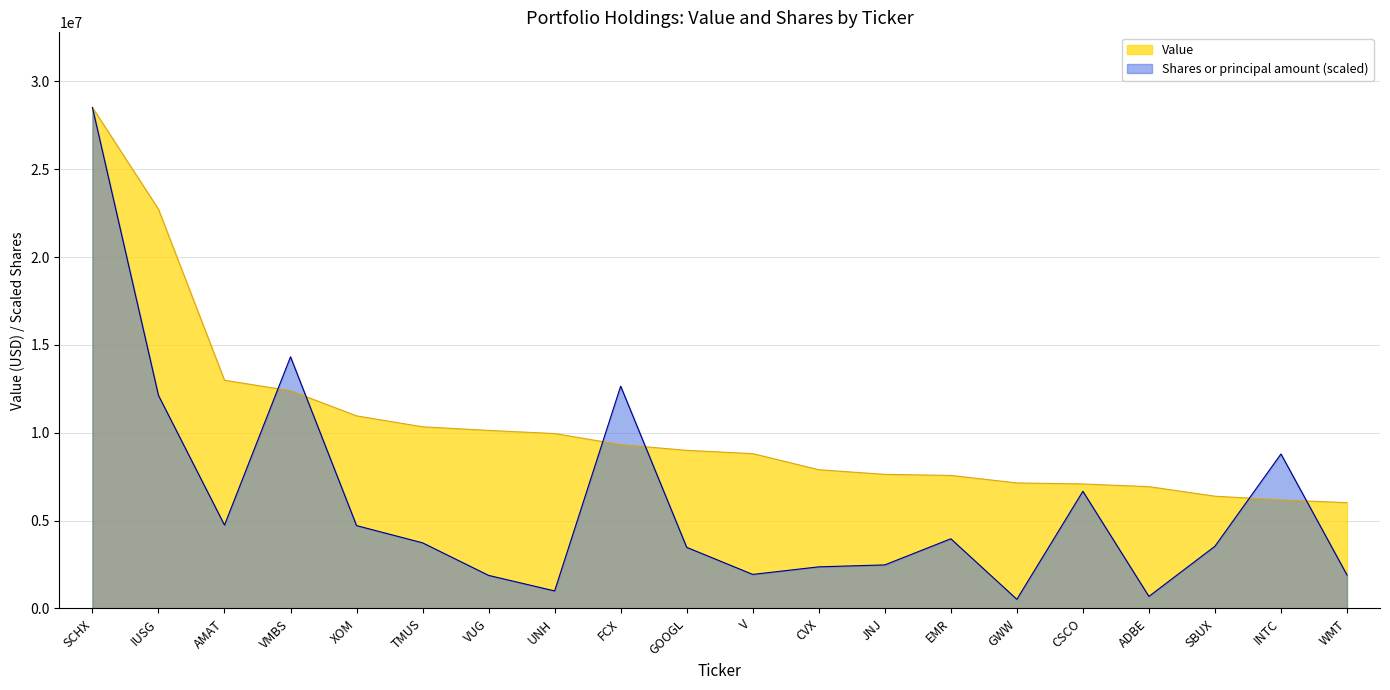

Rank the series by their average value, from lowest to highest.

Shares or principal amount (scaled), Value